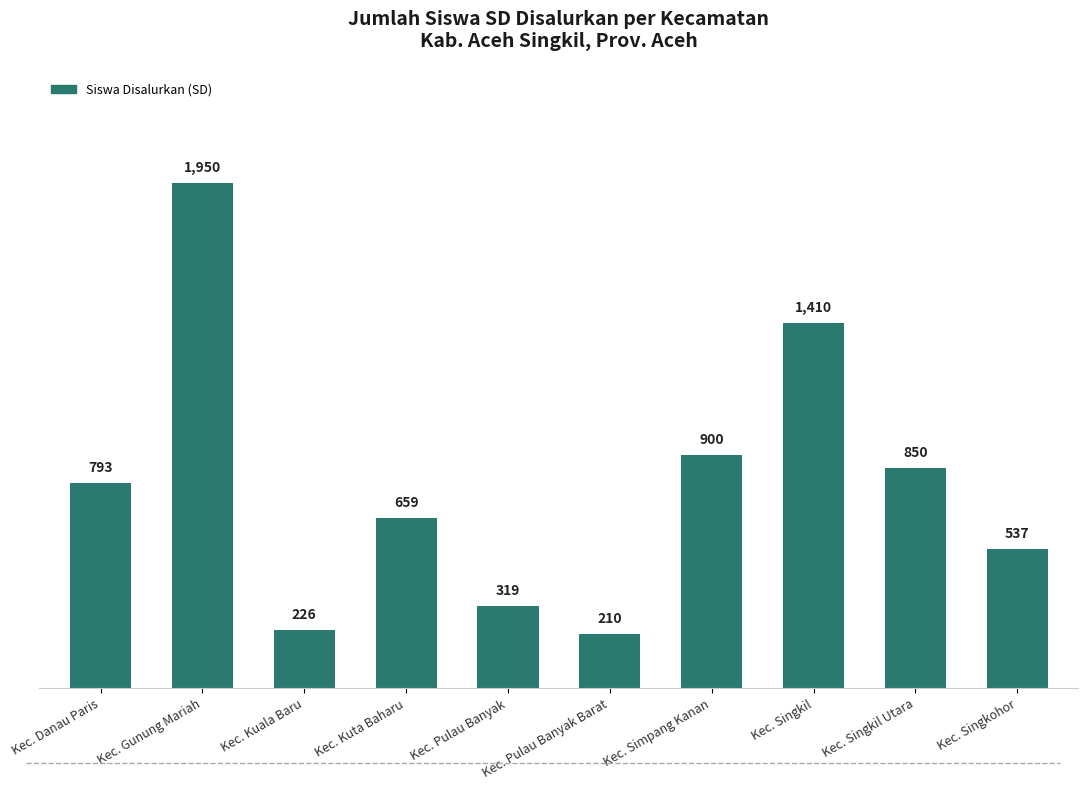

True or false: the data shows 850 at Kec. Singkil Utara.

True